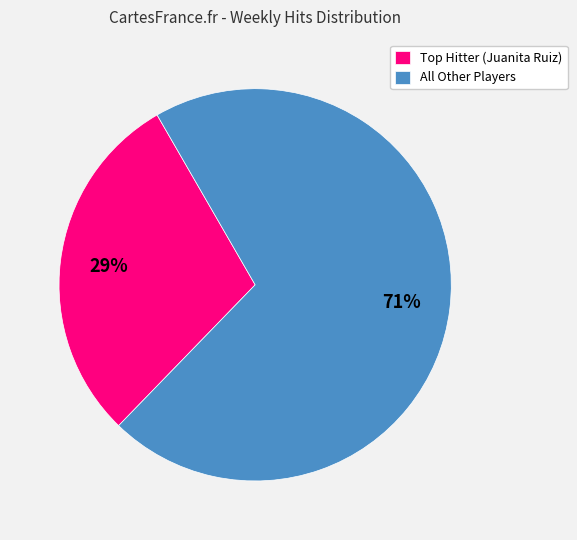

What is the smallest slice in the pie chart?

Top Hitter (Juanita Ruiz)